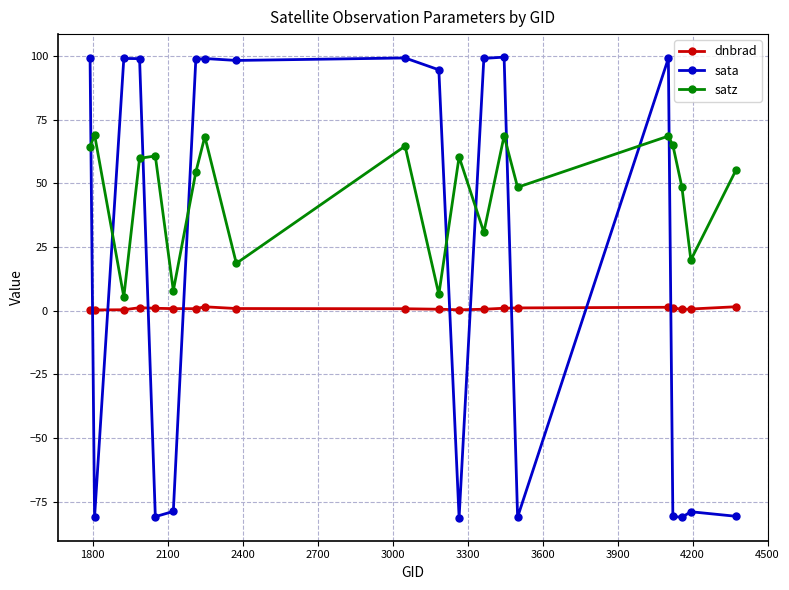

Which series ends up on top after the final intersection of dnbrad and sata?

dnbrad